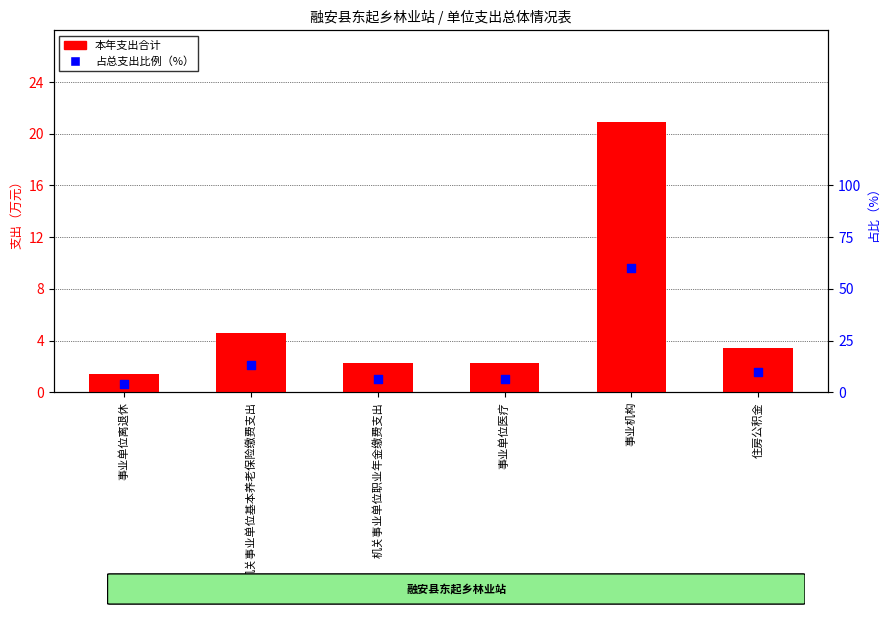

Is the value of 本年支出合计 at 事业单位离退休 greater than the value of 占总支出比例（%） at 机关事业单位职业年金缴费支出?

No